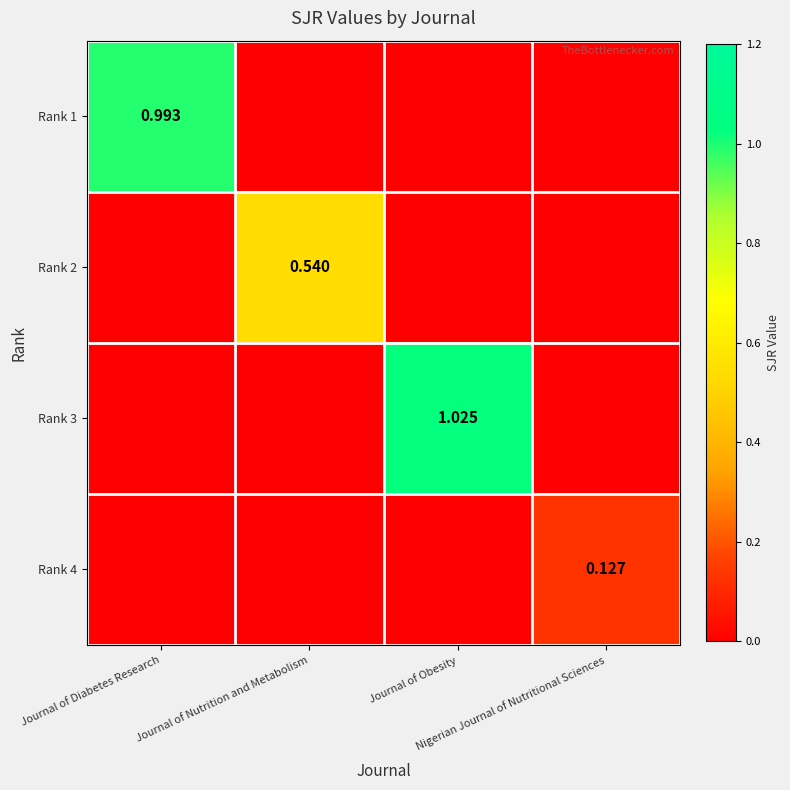

How many series are shown in this chart?

4